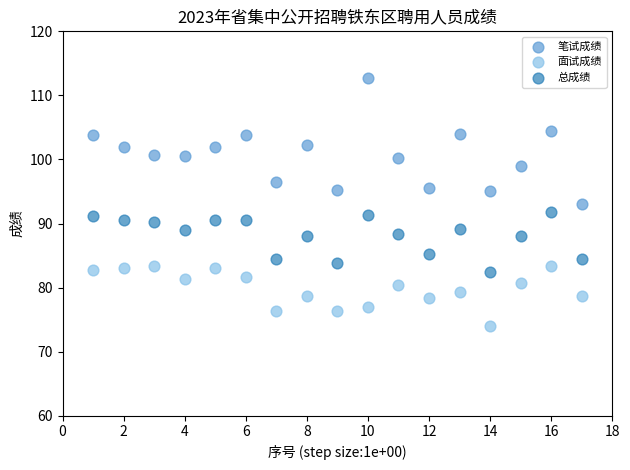

Across all data points, what is the range of X values (max minus min)?

16.0